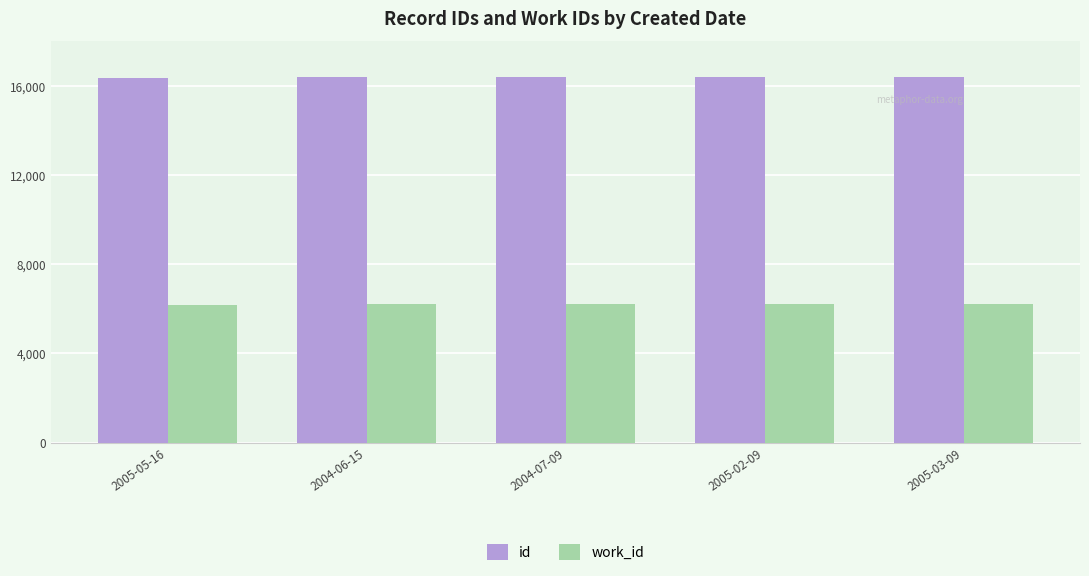

What is the label of the 3rd bar from the left?

2004-07-09